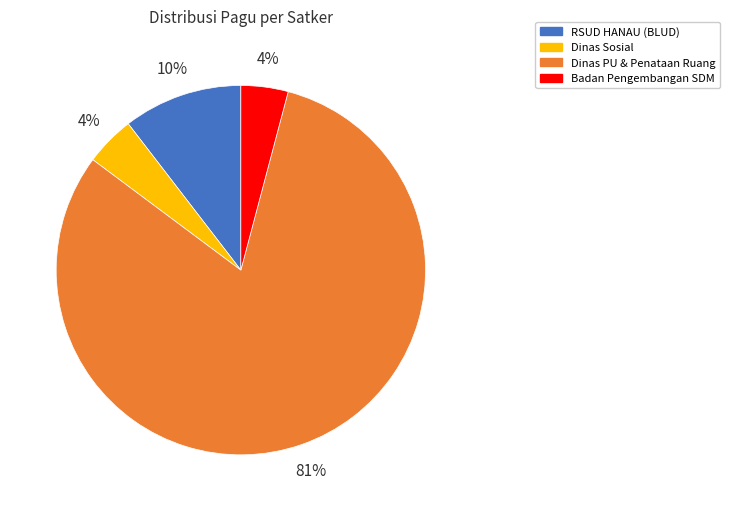

What percentage is the RSUD HANAU (BLUD) slice, to the nearest percent?

10%